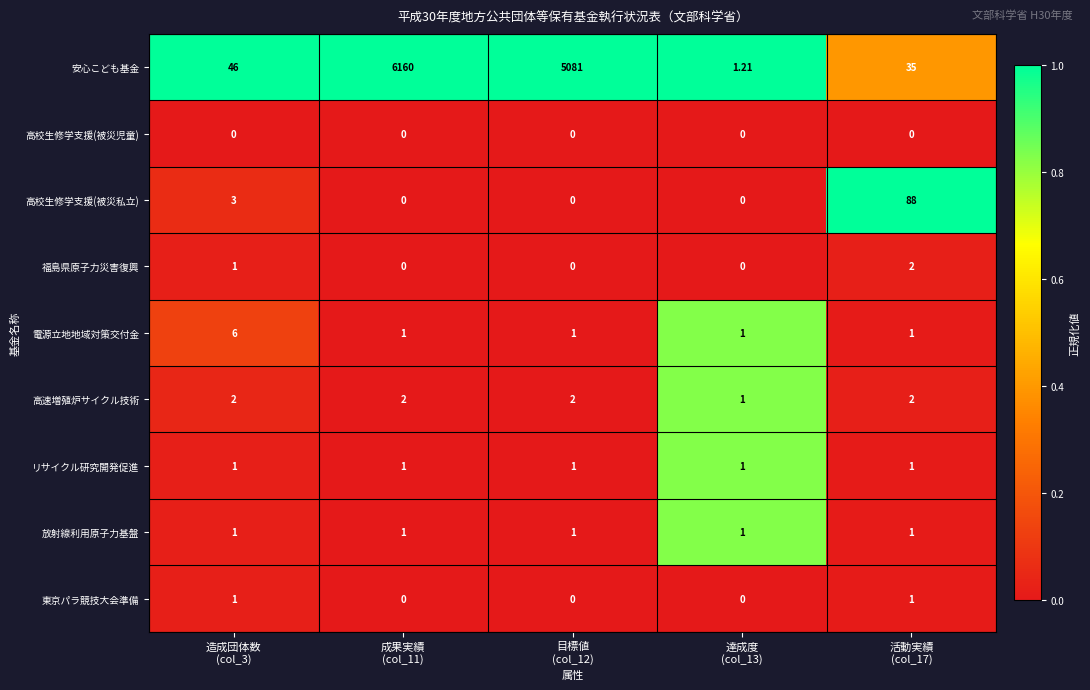

Which series has the largest total across all categories?

安心こども基金